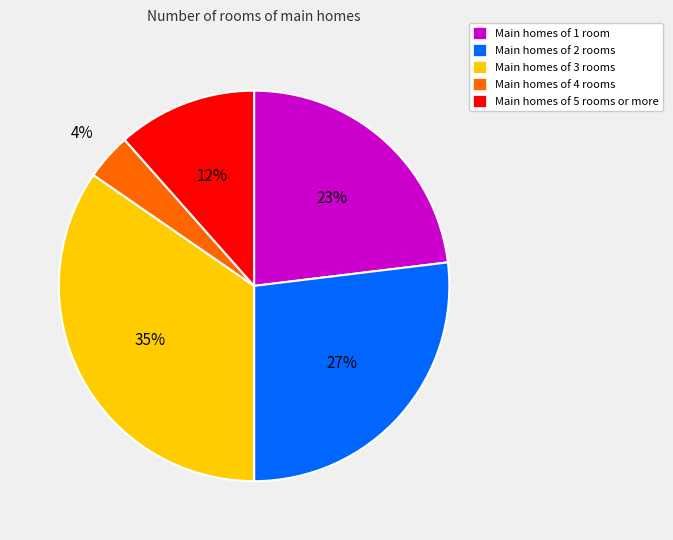

How many segments does this pie chart have?

5